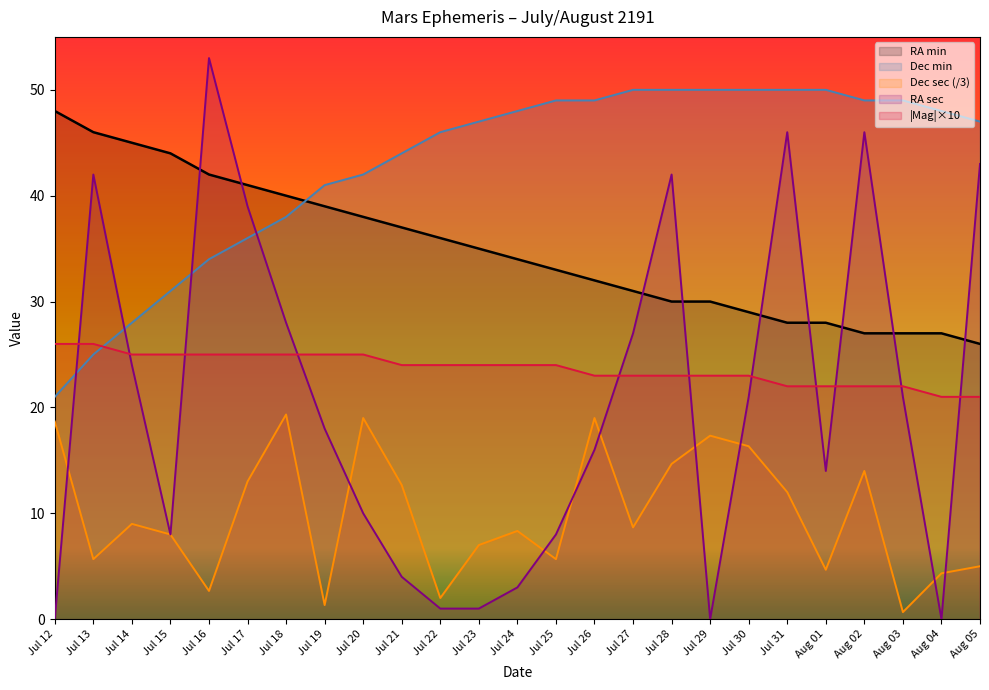

Reading right to left, list all the values displayed in this chart.

RA min: 26.0	27.0	27.0	27.0	28.0	28.0	29.0	30.0	30.0	31.0	32.0	33.0	34.0	35.0	36.0	37.0	38.0	39.0	40.0	41.0	42.0	44.0	45.0	46.0	48.0
Dec min: 47.0	48.0	49.0	49.0	50.0	50.0	50.0	50.0	50.0	50.0	49.0	49.0	48.0	47.0	46.0	44.0	42.0	41.0	38.0	36.0	34.0	31.0	28.0	25.0	21.0
Dec sec: 5.0	4.3	0.7	14.0	4.7	12.0	16.3	17.3	14.7	8.7	19.0	5.7	8.3	7.0	2.0	12.7	19.0	1.3	19.3	13.0	2.7	8.0	9.0	5.7	18.7
RA sec: 43.0	0.0	21.0	46.0	14.0	46.0	21.0	0.0	42.0	27.0	16.0	8.0	3.0	1.0	1.0	4.0	10.0	18.0	28.0	39.0	53.0	8.0	24.0	42.0	0.0
Magnitude: 21.0	21.0	22.0	22.0	22.0	22.0	23.0	23.0	23.0	23.0	23.0	24.0	24.0	24.0	24.0	24.0	25.0	25.0	25.0	25.0	25.0	25.0	25.0	26.0	26.0